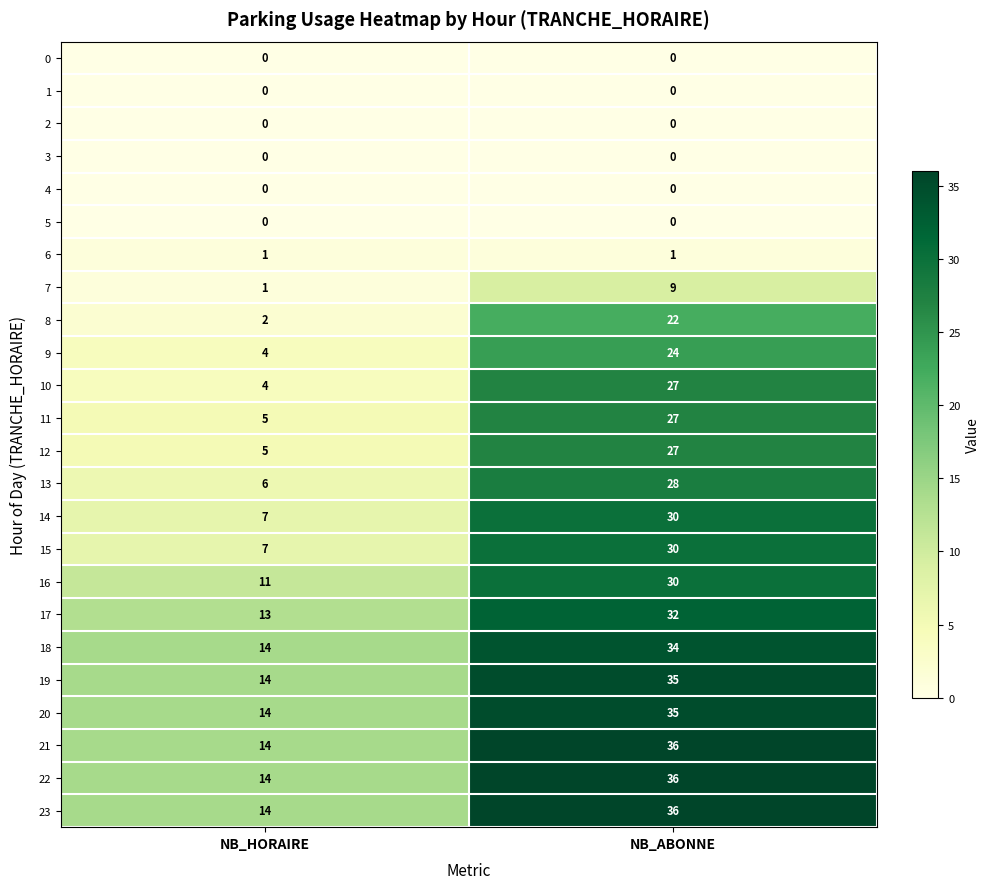

Count the number of data series in this chart.

24